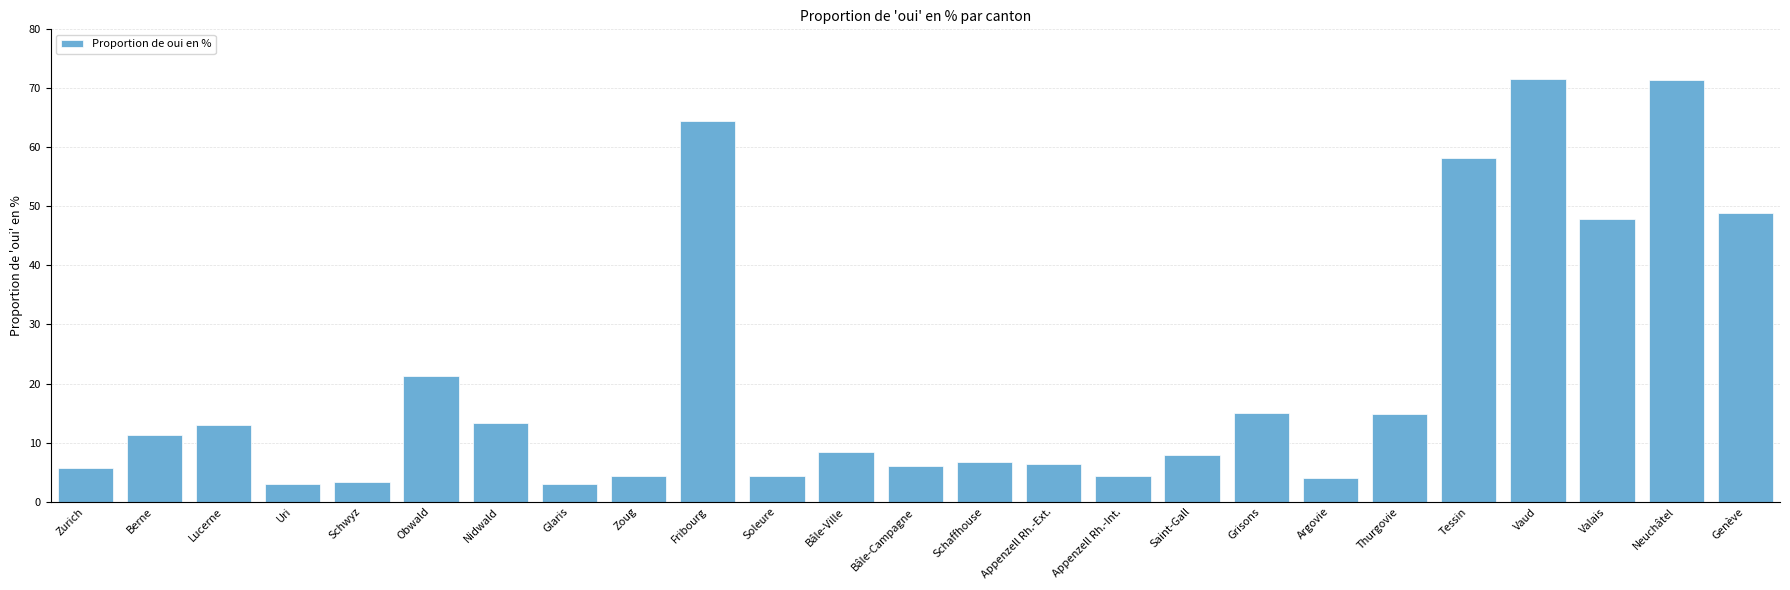

The value at Uri is 2.9. True or false?

True